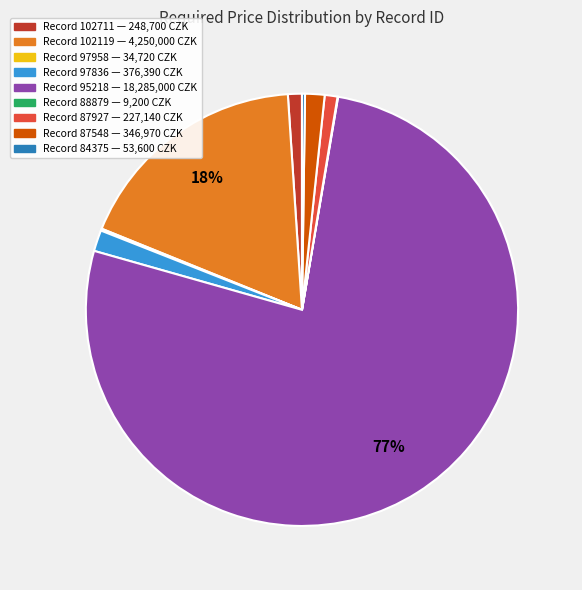

Does any single category account for the majority?

Yes